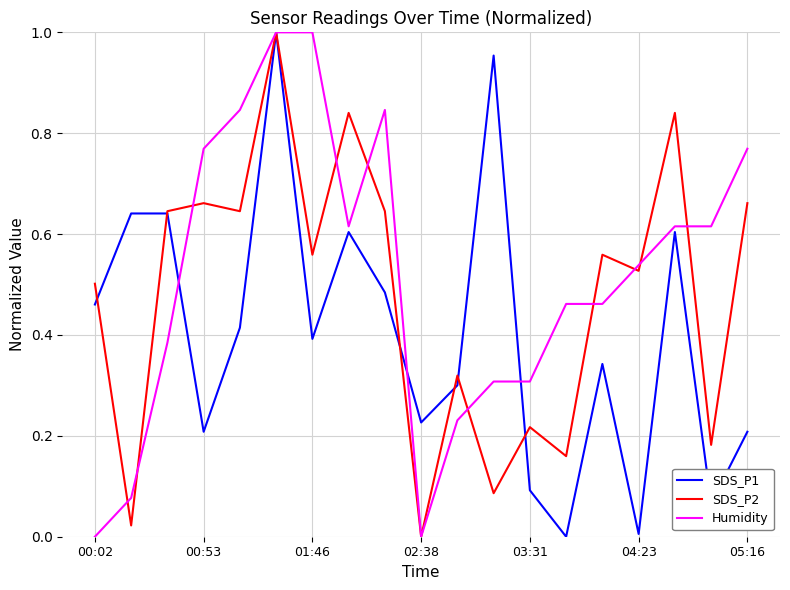

List the series in order of their overall mean, highest first.

Humidity, SDS_P2, SDS_P1